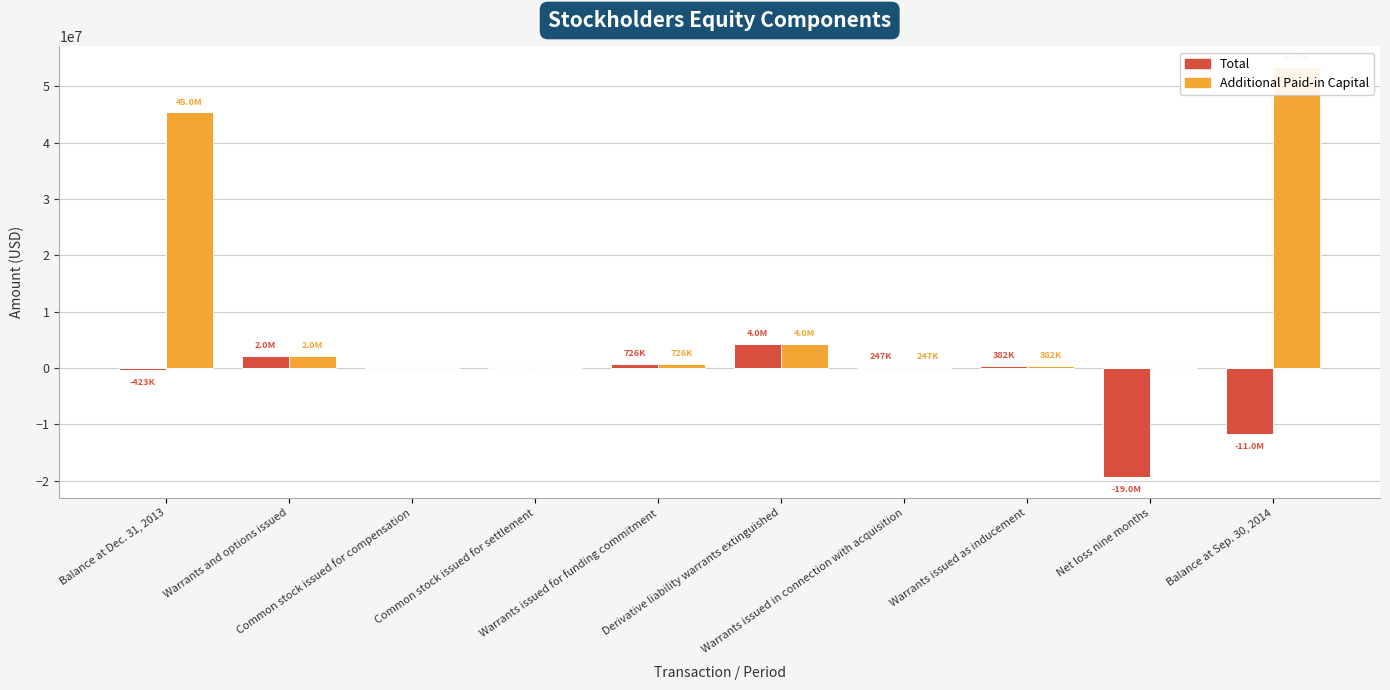

Reading left to right, what are all the values shown in this chart?

Total: -423247	2216348	137000	4999	726868	4345355	247800	382753	-19419184	-11781308
Additional Paid-in Capital: 45399170	2216348	136900	4995	726868	4345355	247800	382753	0	53459720